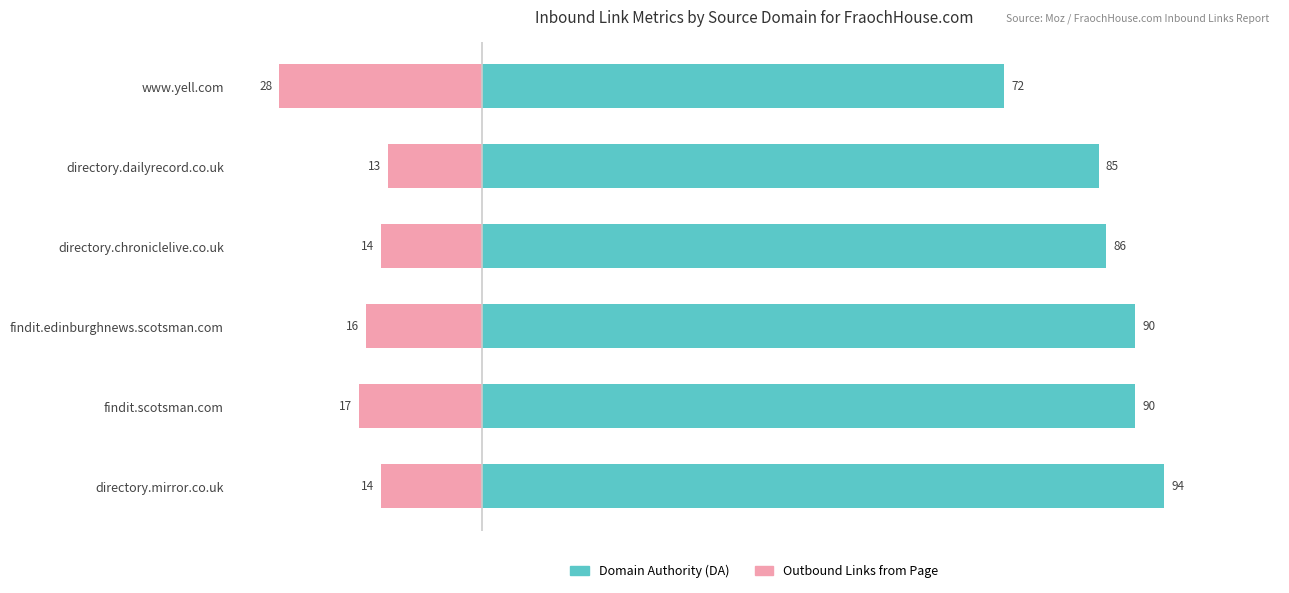

List the series in order of their peak value, lowest first.

Outbound Links from Page, Domain Authority (DA)